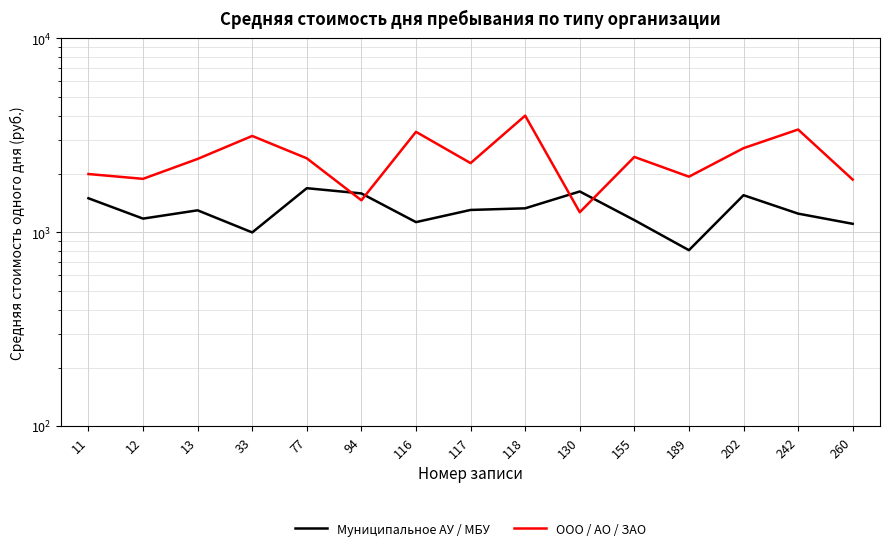

At which label is Муниципальное АУ / МБУ closest to 1250?

242